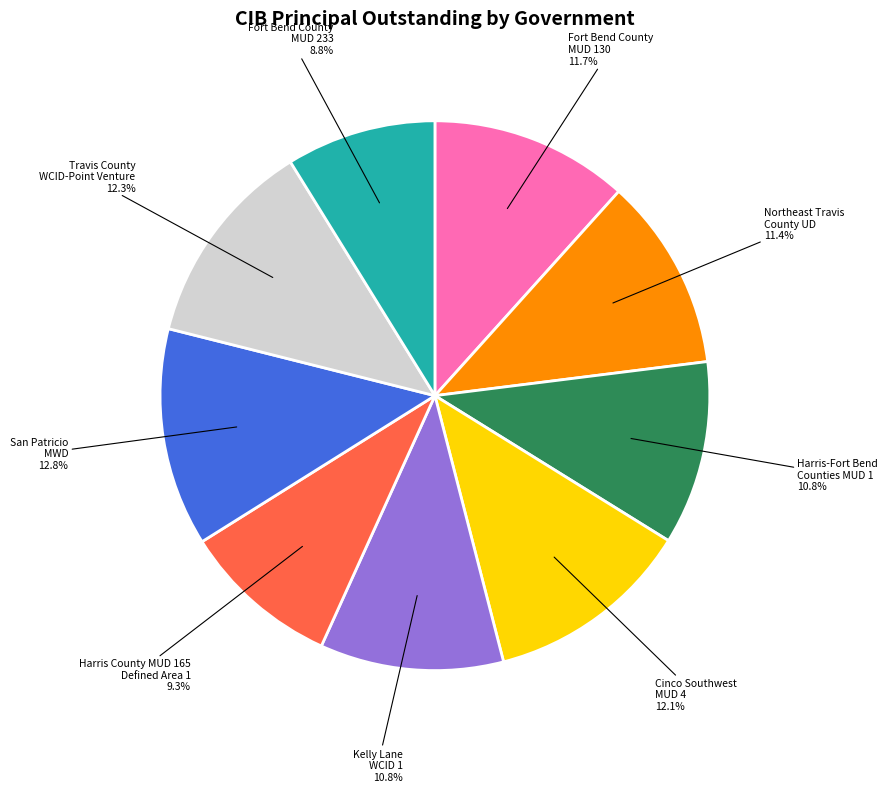

What is the largest slice in the pie chart?

San Patricio MWD